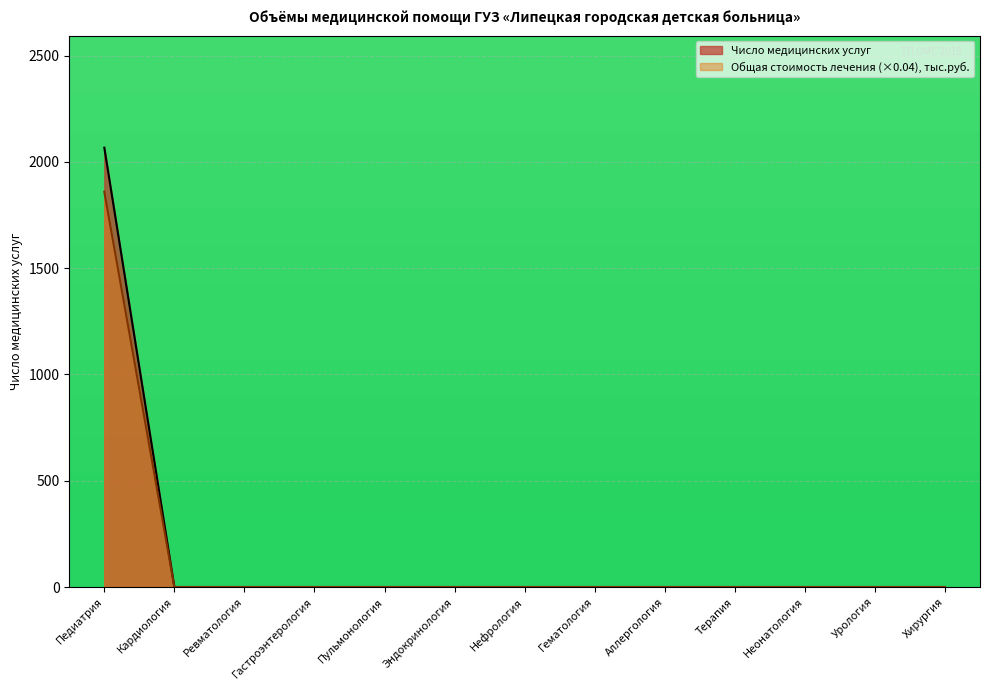

Reading right to left, transcribe all the data shown in this chart.

Число медицинских услуг: 0.0	0.0	0.0	0.0	0.0	0.0	0.0	0.0	0.0	0.0	0.0	0.0	2067.0
Общая стоимость лечения, тыс.руб.: 0.0	0.0	0.0	0.0	0.0	0.0	0.0	0.0	0.0	0.0	0.0	0.0	1859.7